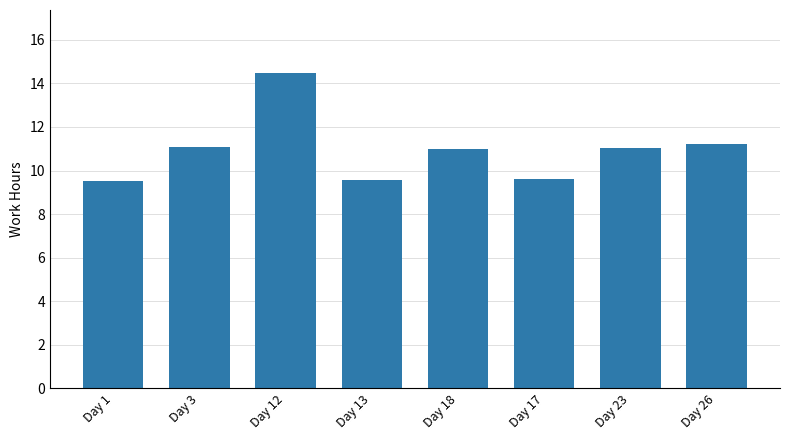

What value does the data have at Day 1?

9.5